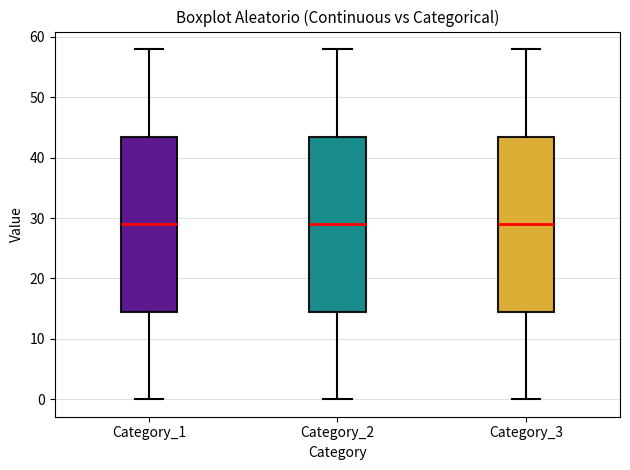

Reading left to right, read every box against the y-axis: the position of its median line, the range the box covers, and the ends of its whiskers. The values are not printed on the chart, so give them approximately, as read against the axis.

Category_1: median 29, box 15 to 44, whiskers 0 to 58
Category_2: median 29, box 15 to 44, whiskers 0 to 58
Category_3: median 29, box 15 to 44, whiskers 0 to 58